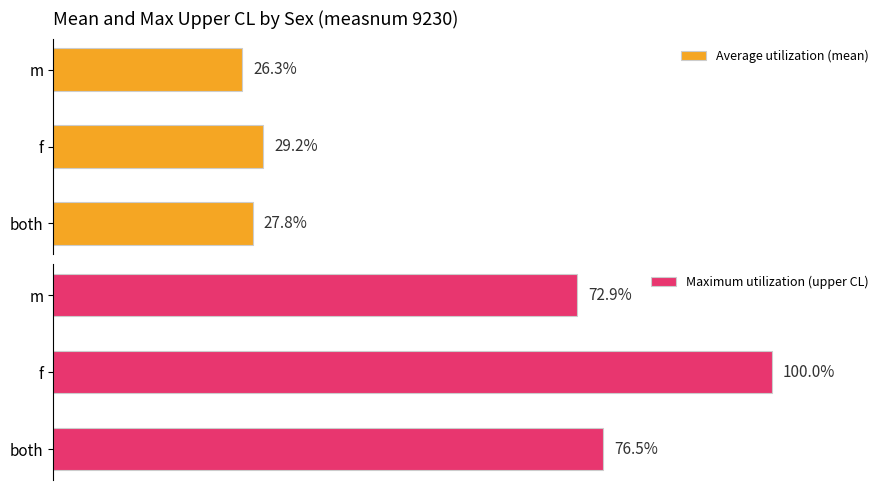

Where is Average utilization (mean) nearest to the value 27?

m